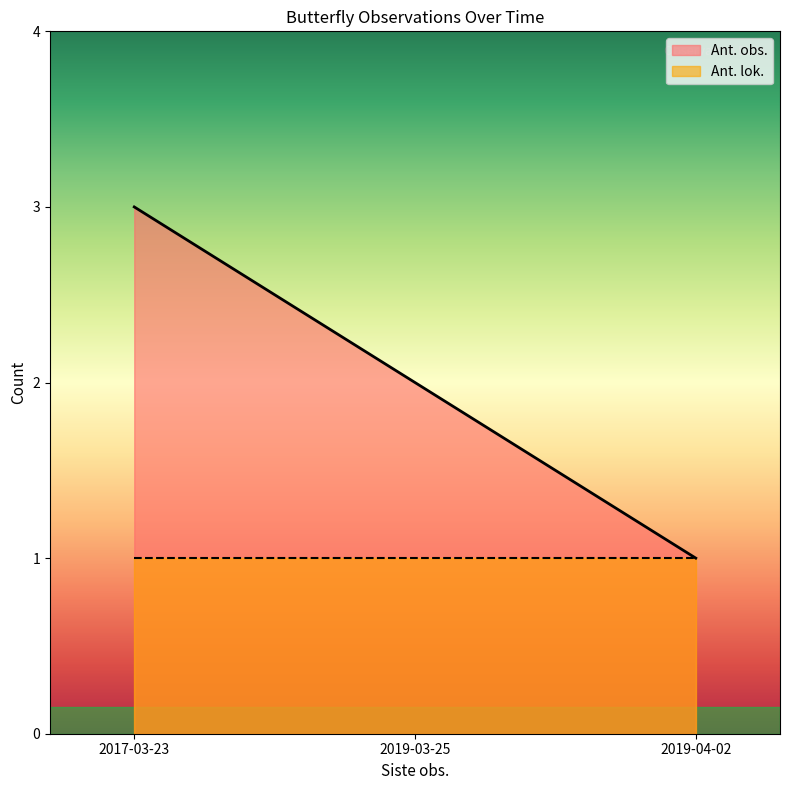

What position from the left is 2019-03-25?

2